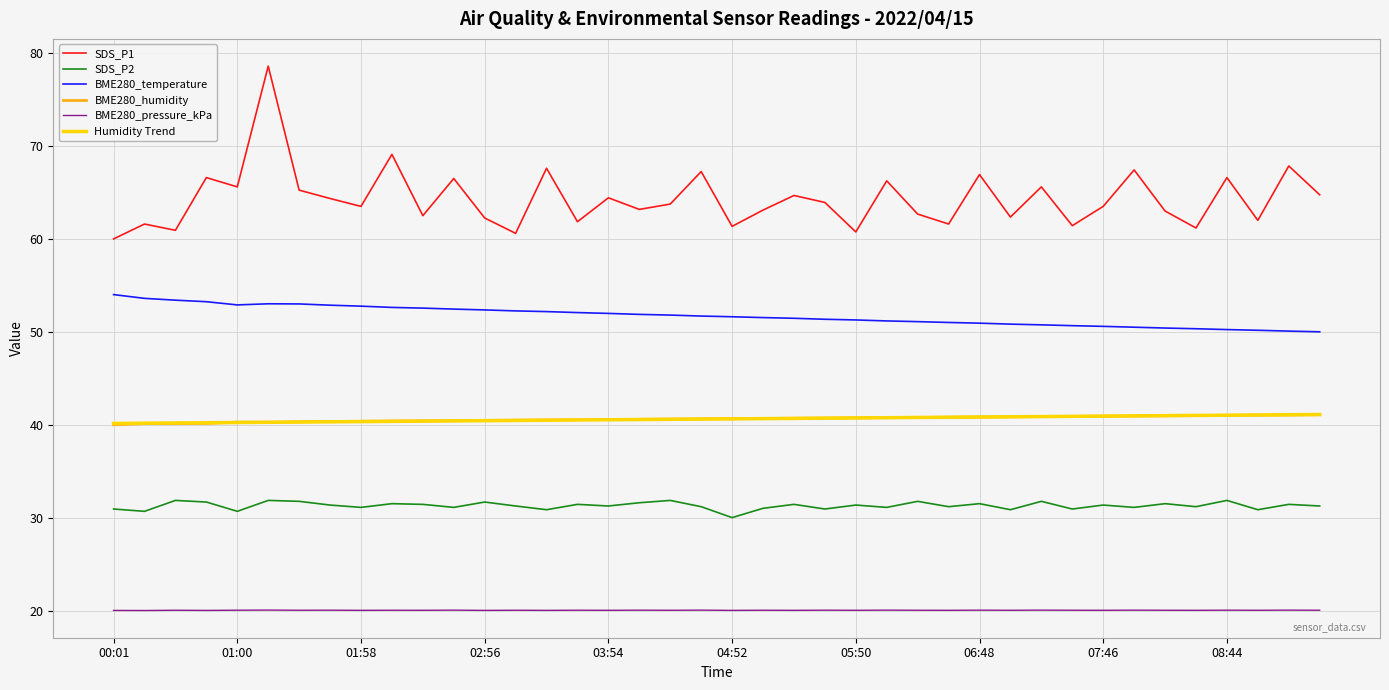

Which series has the widest spread of values?

SDS_P1